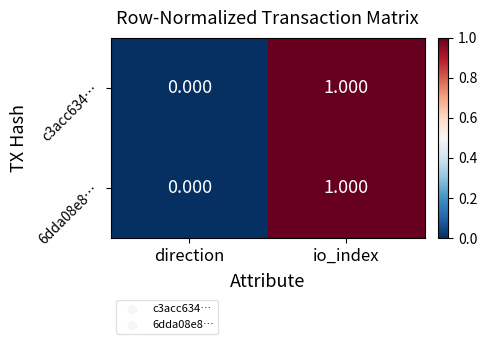

At which category is the sum across all series the highest?

io_index